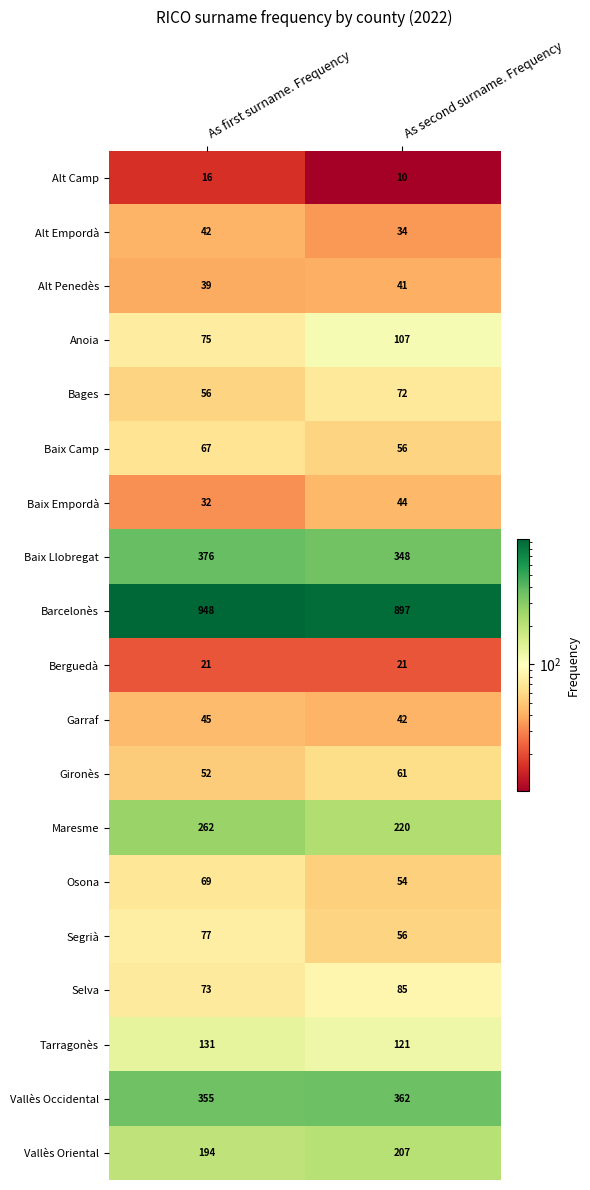

Is it true that Maresme equals 262 at As first surname. Frequency?

True